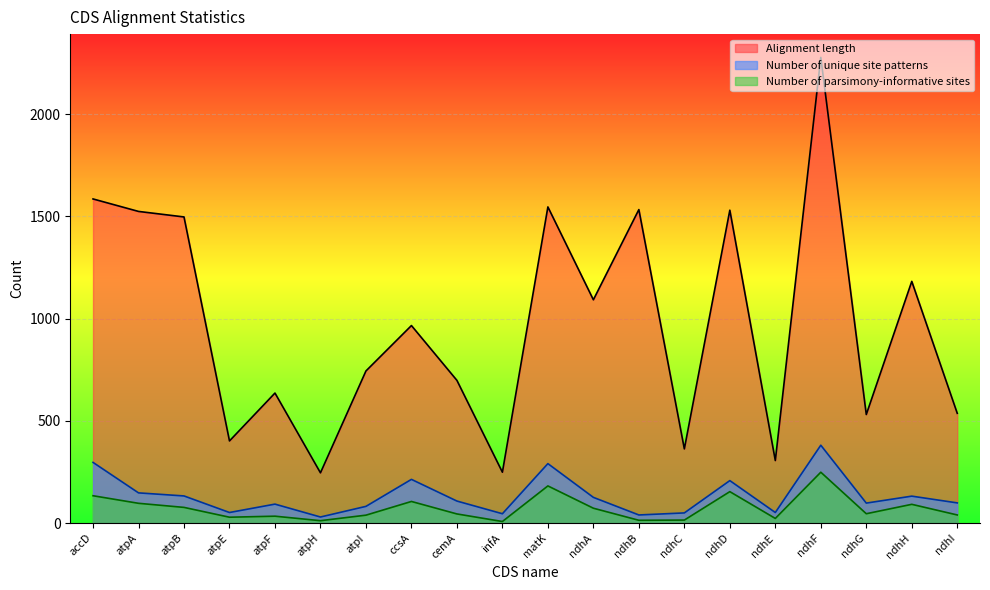

What is the minimum value shown in the chart?

8